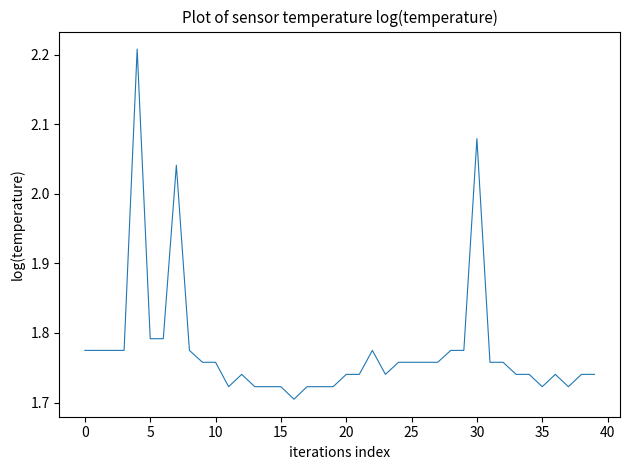

What is the difference between the maximum and minimum values?

0.5